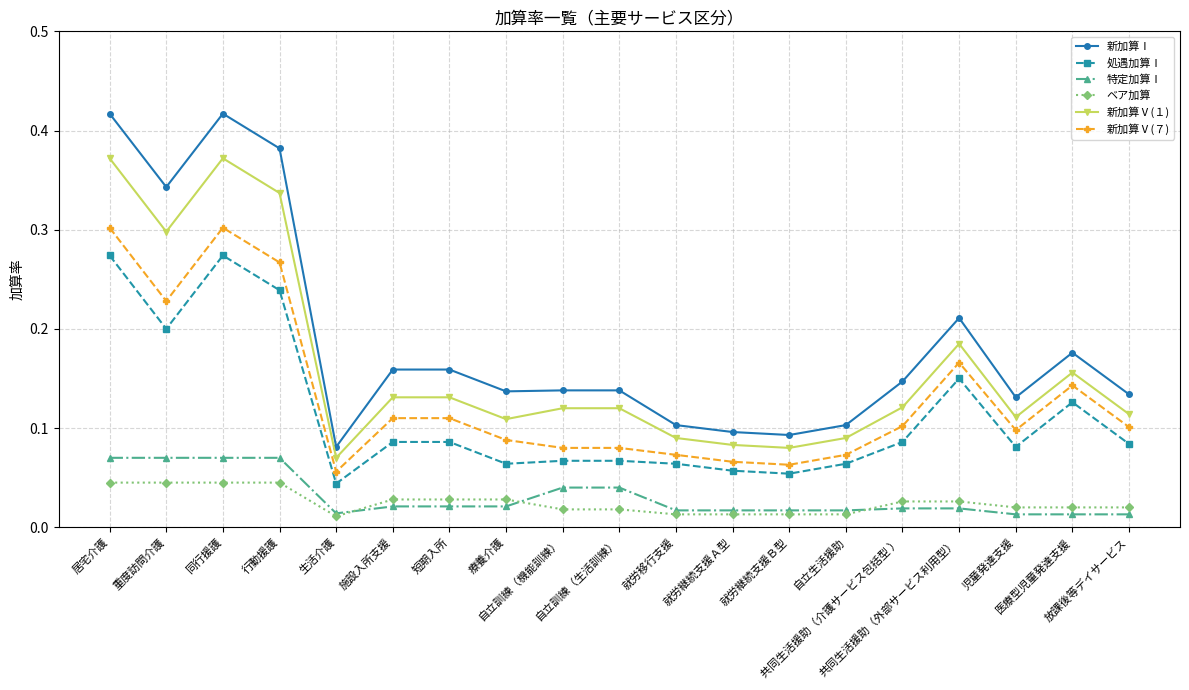

Rank the series by their maximum value, from lowest to highest.

ベア加算, 特定加算Ⅰ, 処遇加算Ⅰ, 新加算Ⅴ(７), 新加算Ⅴ(１), 新加算Ⅰ